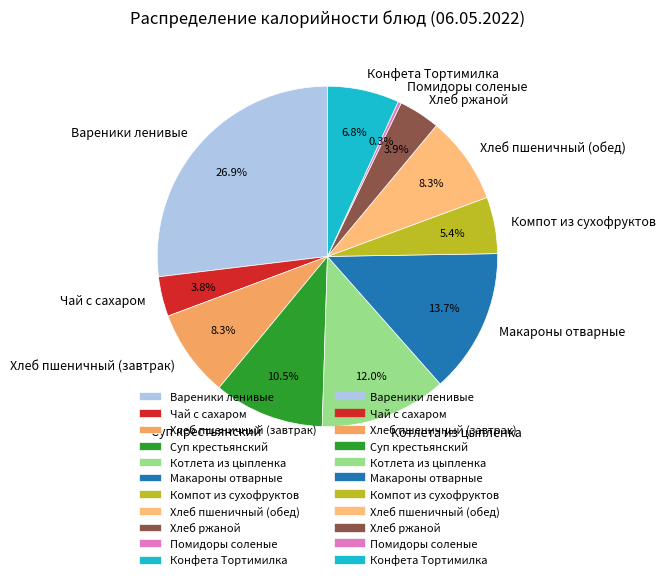

How much of the chart is everything except Чай с сахаром?

96.2%